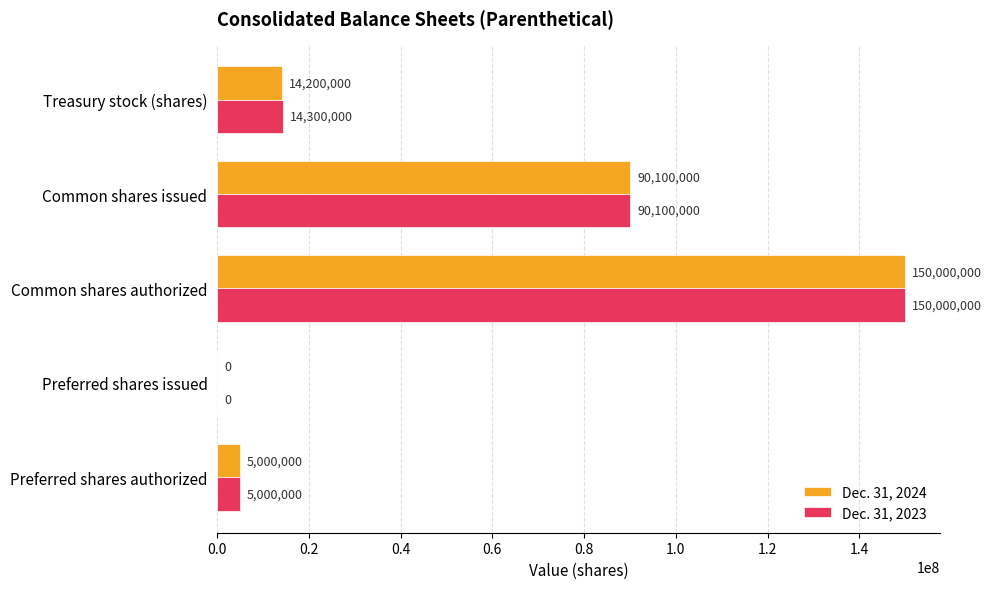

At which category is the sum across all series the highest?

Common shares authorized